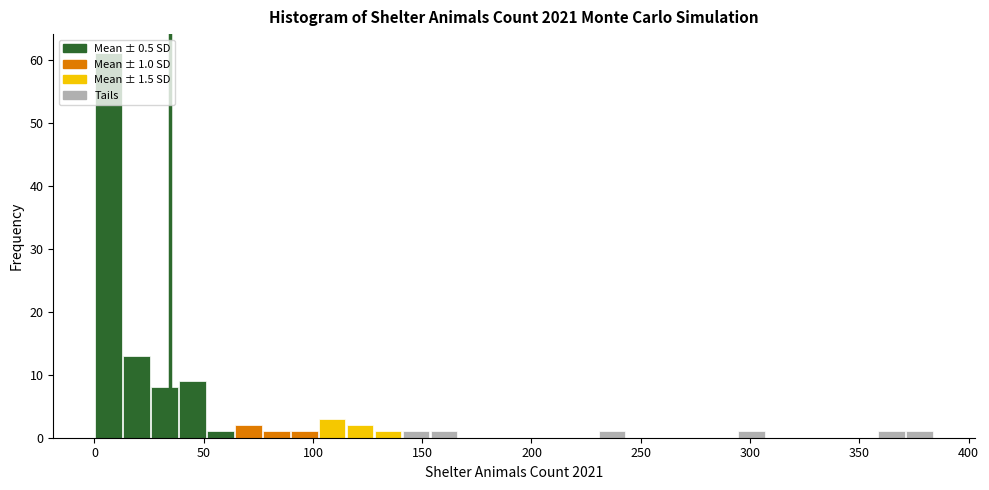

Read against the x-axis, roughly where is the centre of the tallest bar?

5